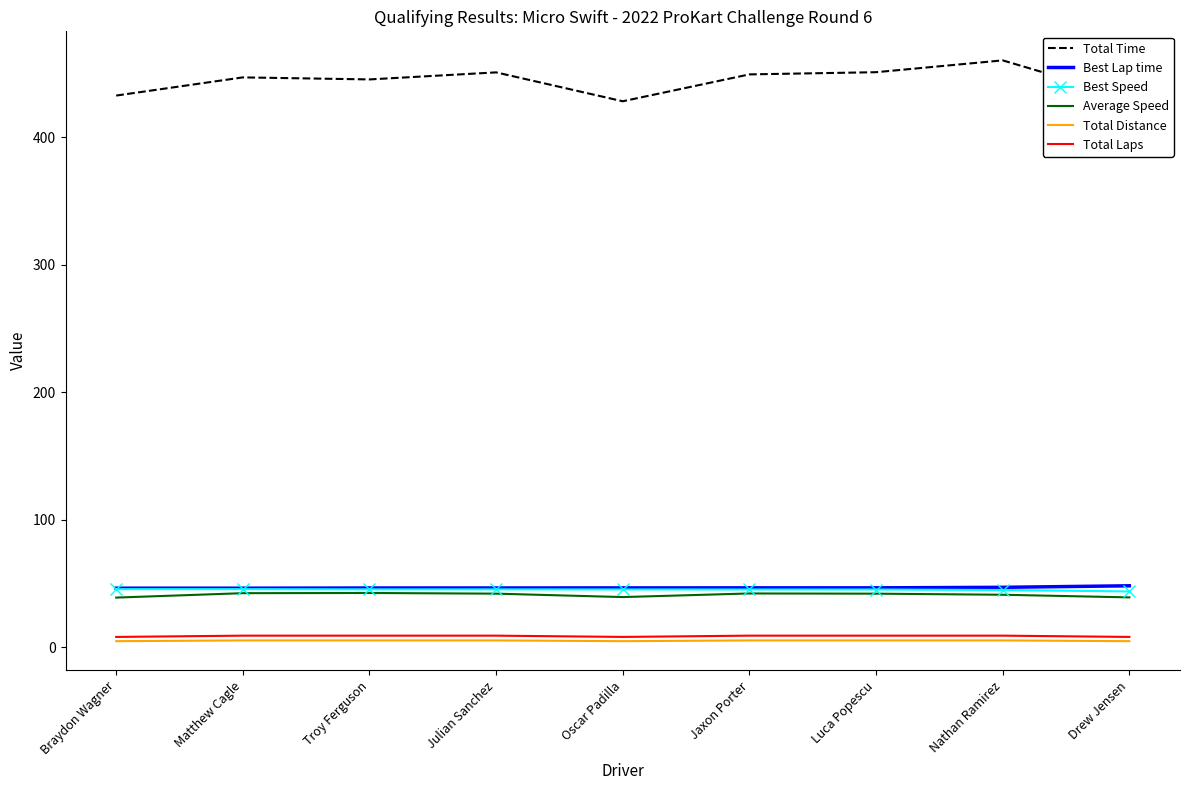

Which series has the widest spread of values?

Total Time